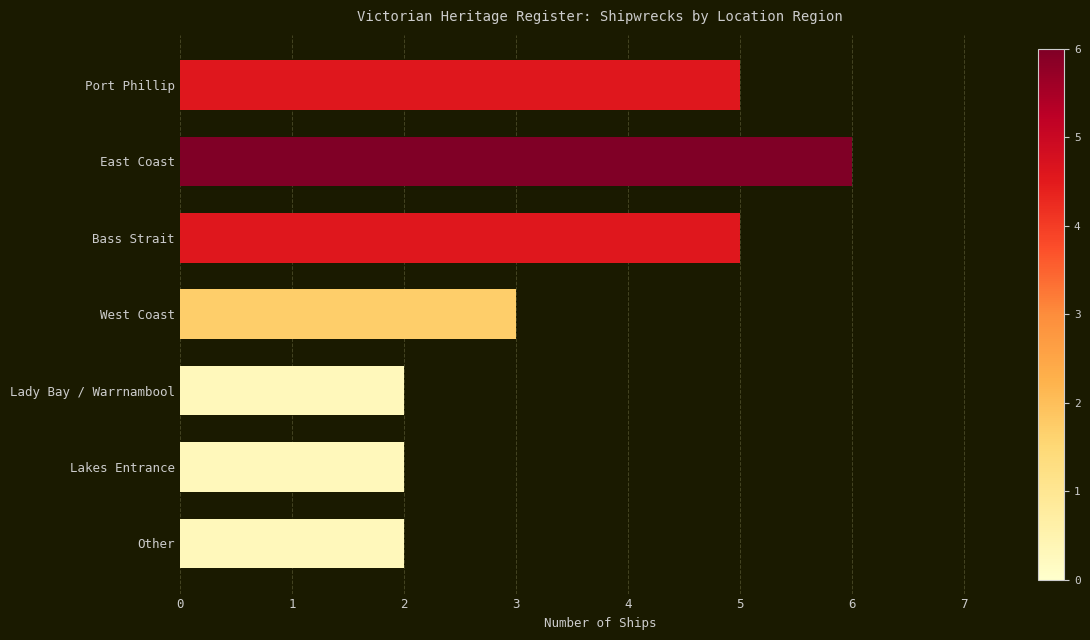

What is the approximate value at Port Phillip?

5